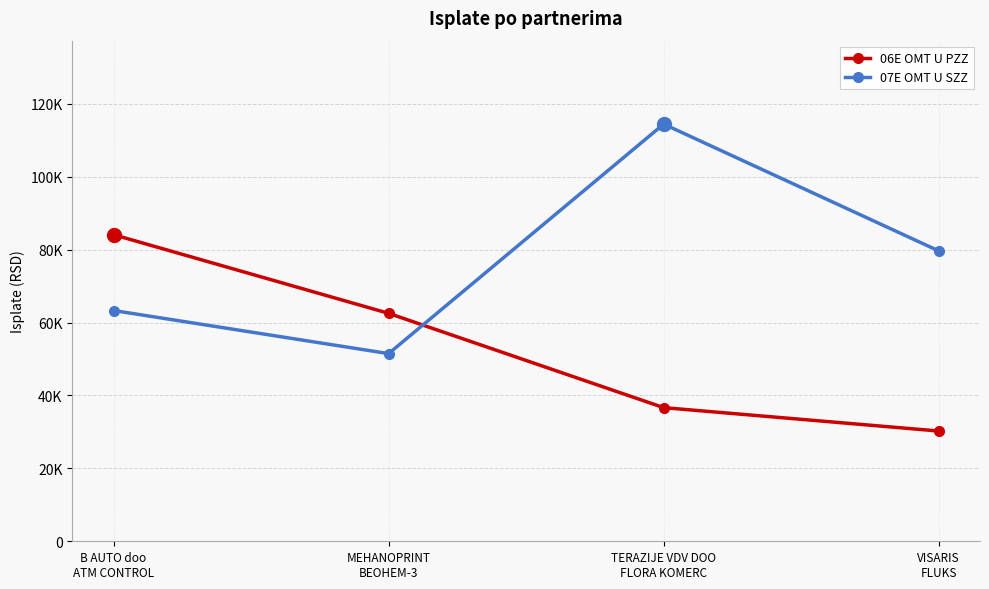

What is the label of the 4th point from the left?

VISARIS
FLUKS